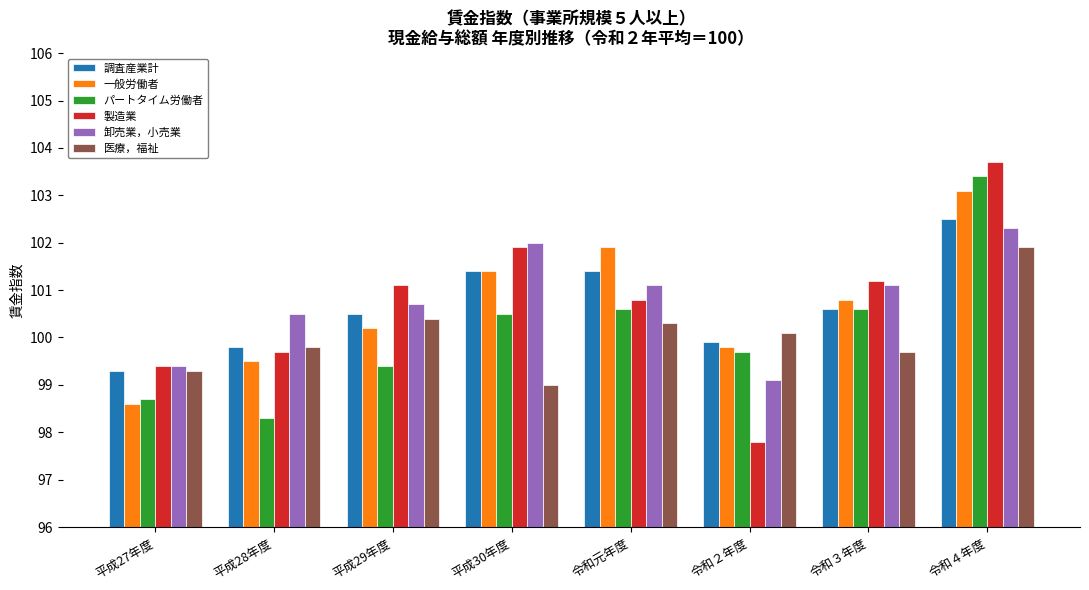

The 一般労働者 series shows 100.2 at 平成29年度. True or false?

True